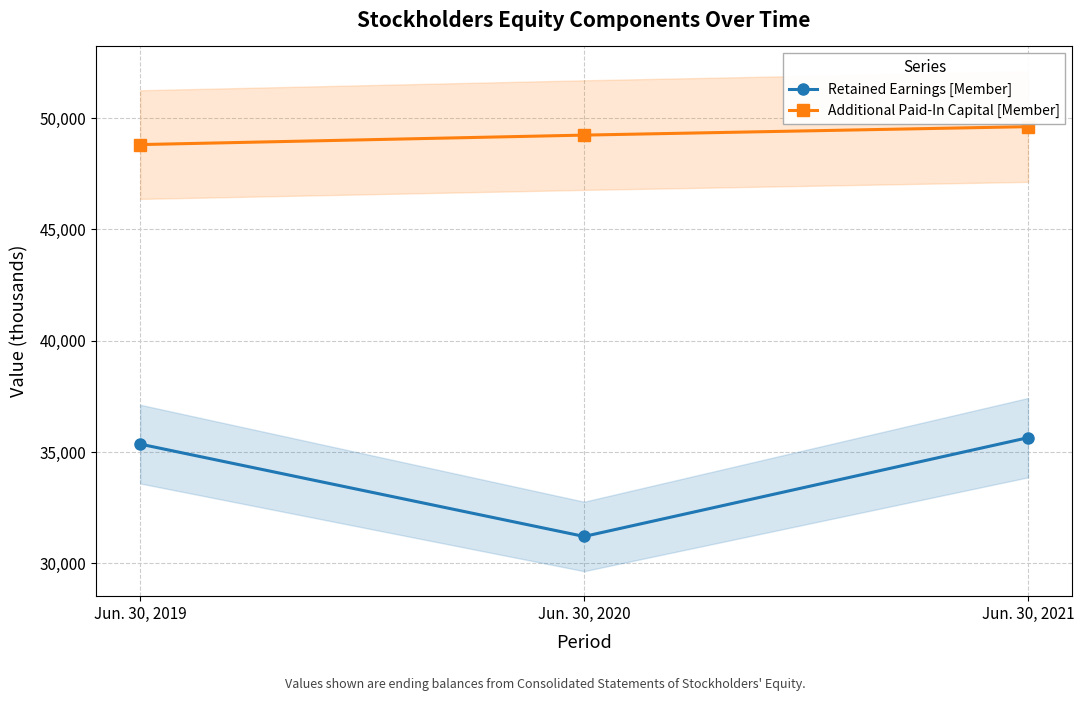

What is the lowest value of the Additional Paid-In Capital [Member] series?

48813